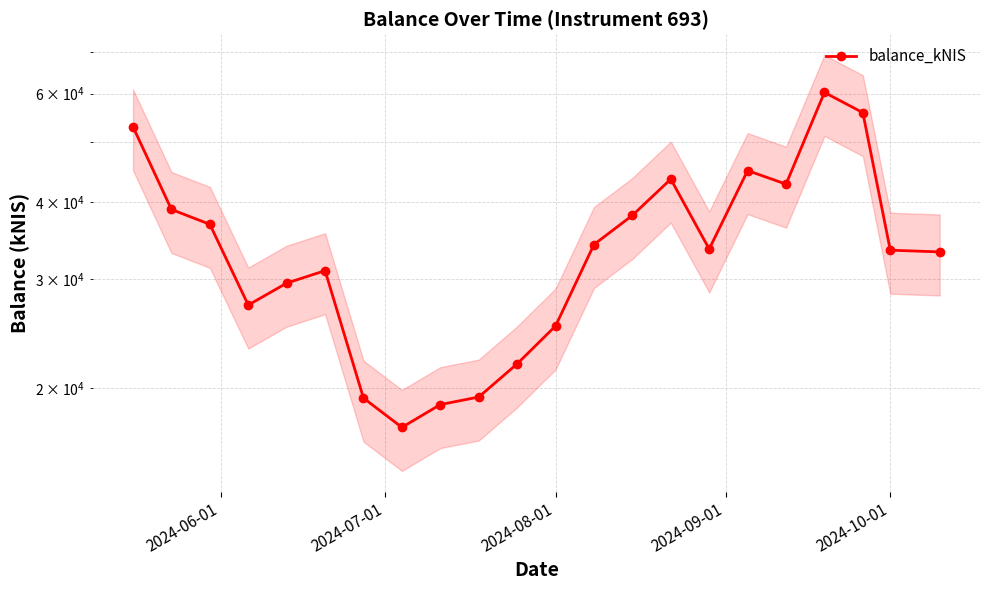

How many interior local peaks (higher than both neighbors) does the data have?

4